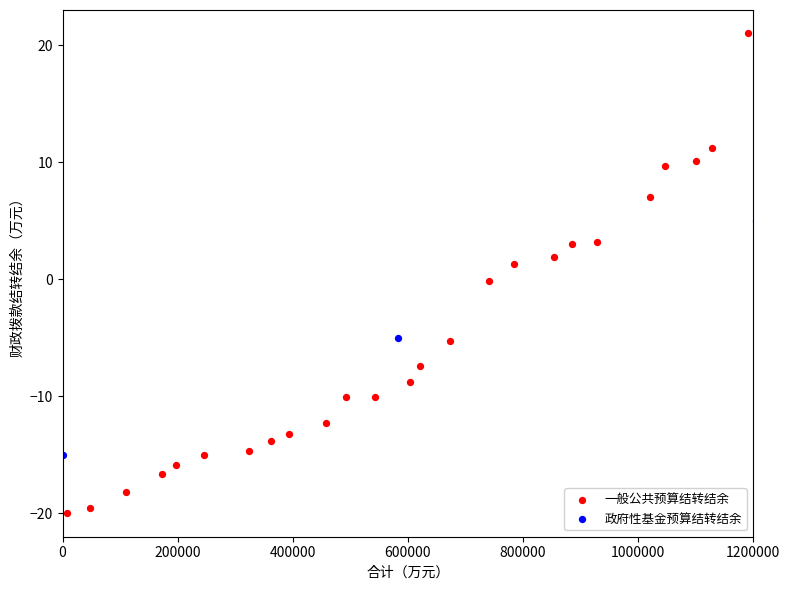

Which series contains the highest Y value?

一般公共预算结转结余